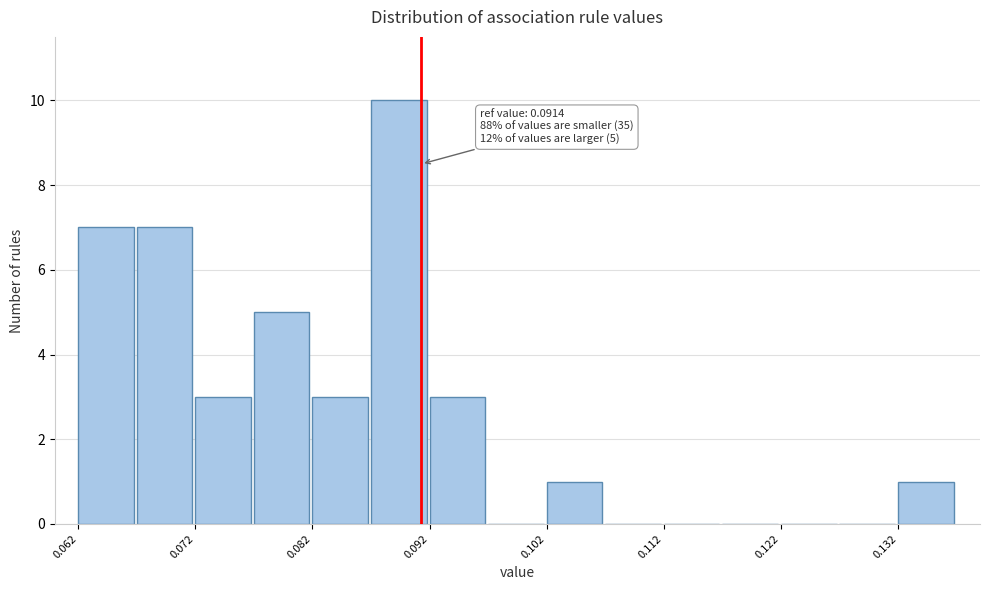

Around what value on the x-axis is the tallest bar? Give the approximate position of its centre, as read against the axis.

0.090